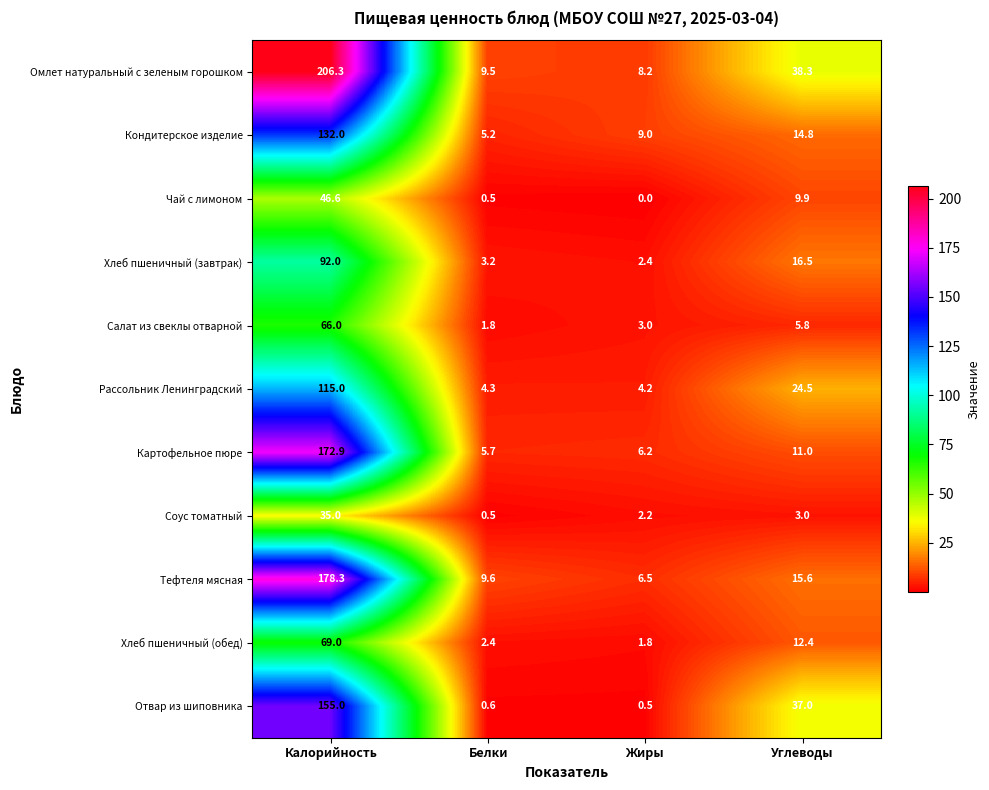

Between Жиры and Углеводы, which series saw the biggest shift?

Отвар из шиповника